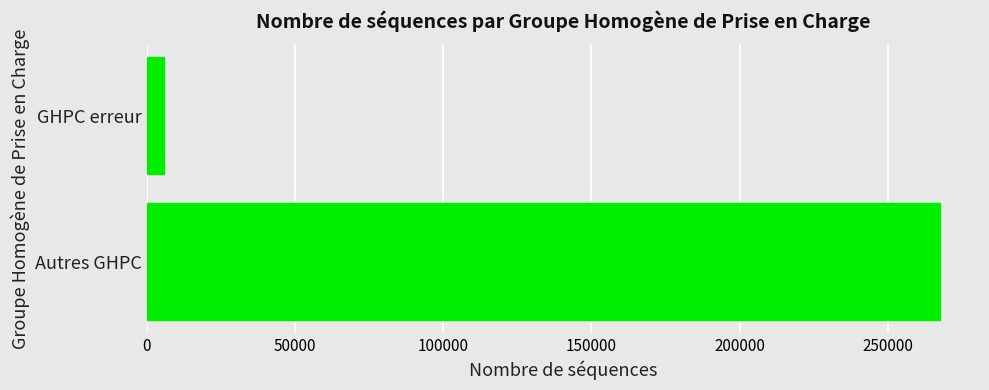

Reading bottom to top, what are all the values shown in this chart?

Autres GHPC=267777	GHPC erreur=5649